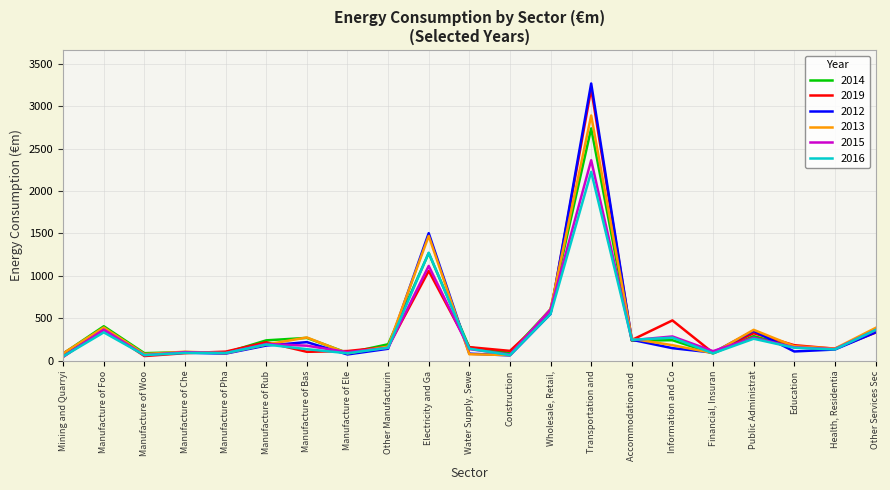

Is the value of 2013 at Manufacture of Rub greater than the value of 2012 at Construction?

Yes